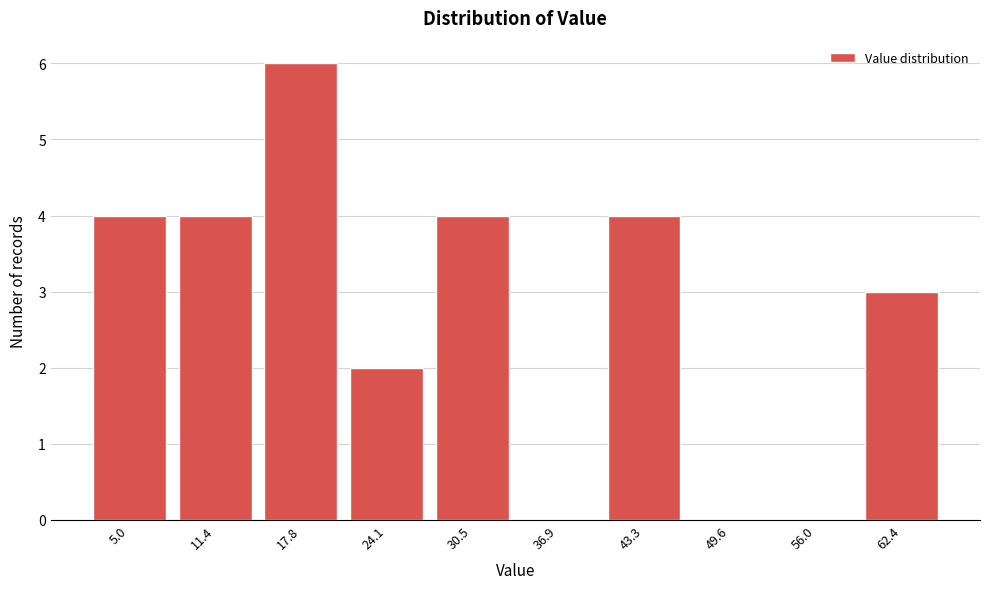

Reading right to left, list all the values displayed in this chart.

62.4=3	56.0=0	49.6=0	43.3=4	36.9=0	30.5=4	24.1=2	17.8=6	11.4=4	5.0=4